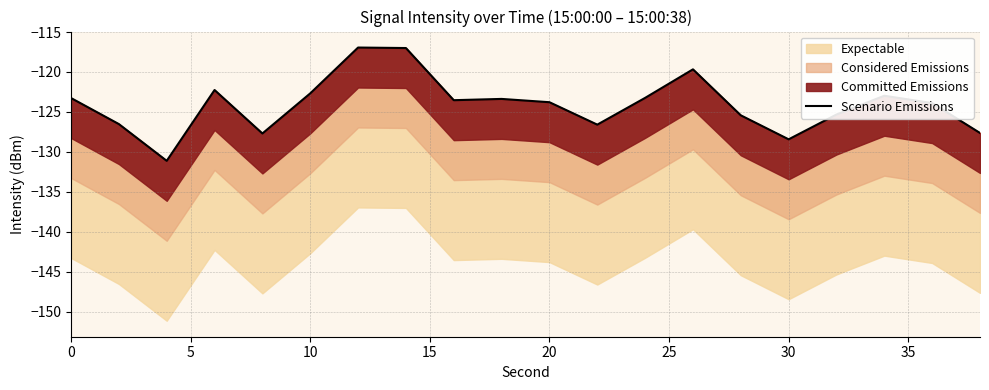

What is the difference between the second highest and minimum values?

14.1